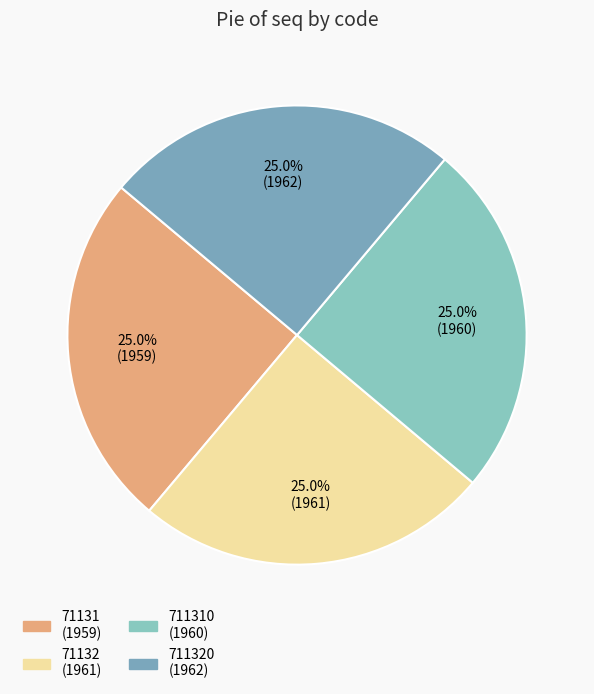

Count the number of slices in the pie.

4